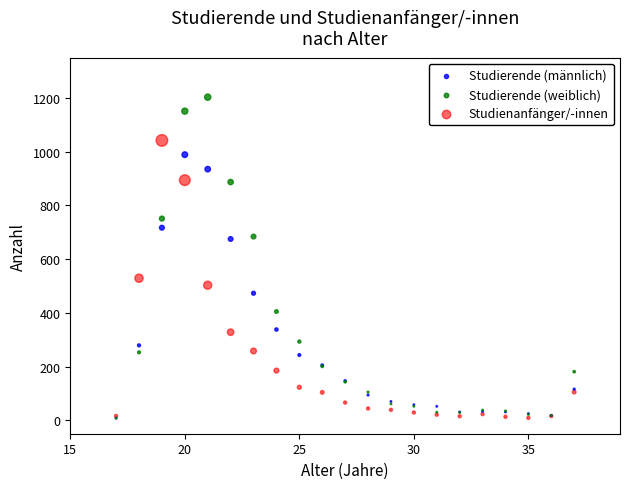

What are all the series names shown in the legend?

Studierende (männlich), Studierende (weiblich), Studienanfänger/-innen